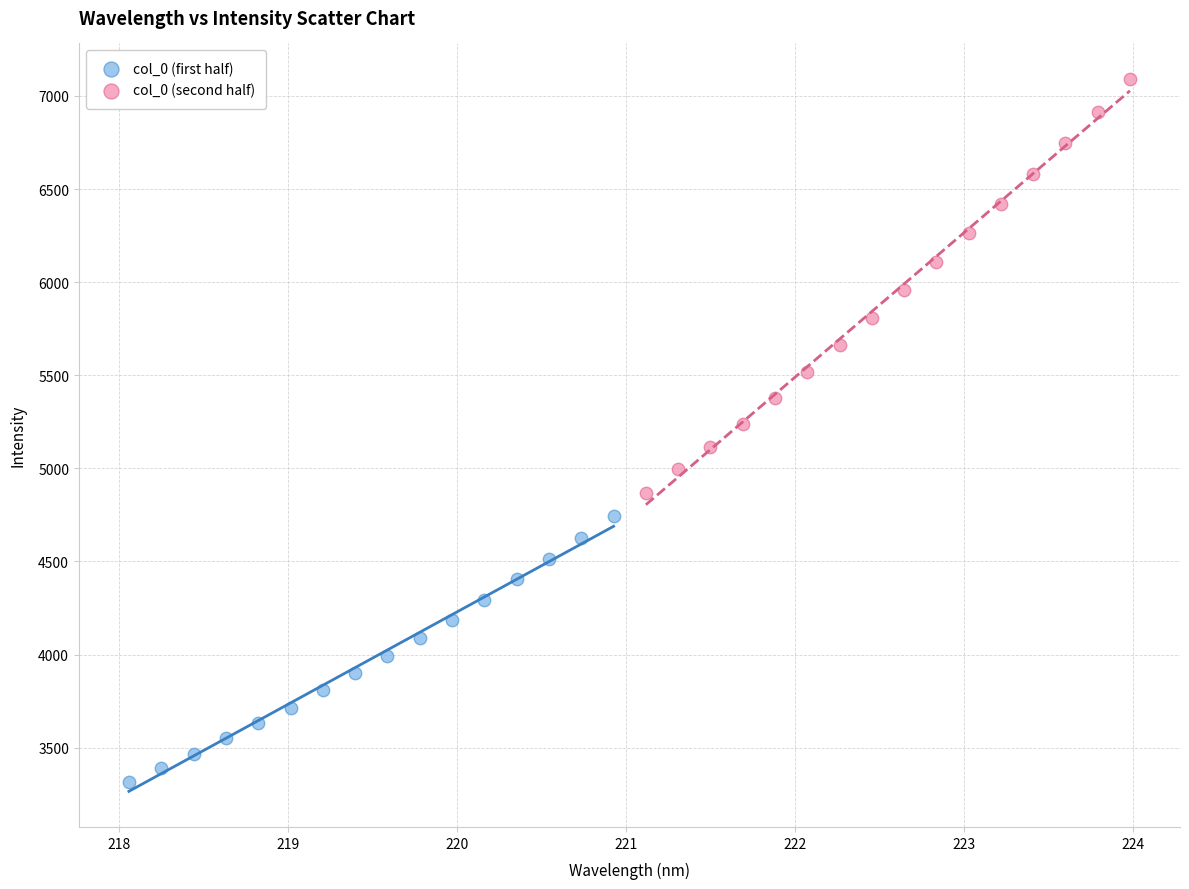

Which series contains the lowest Y value?

col_0 (first half)